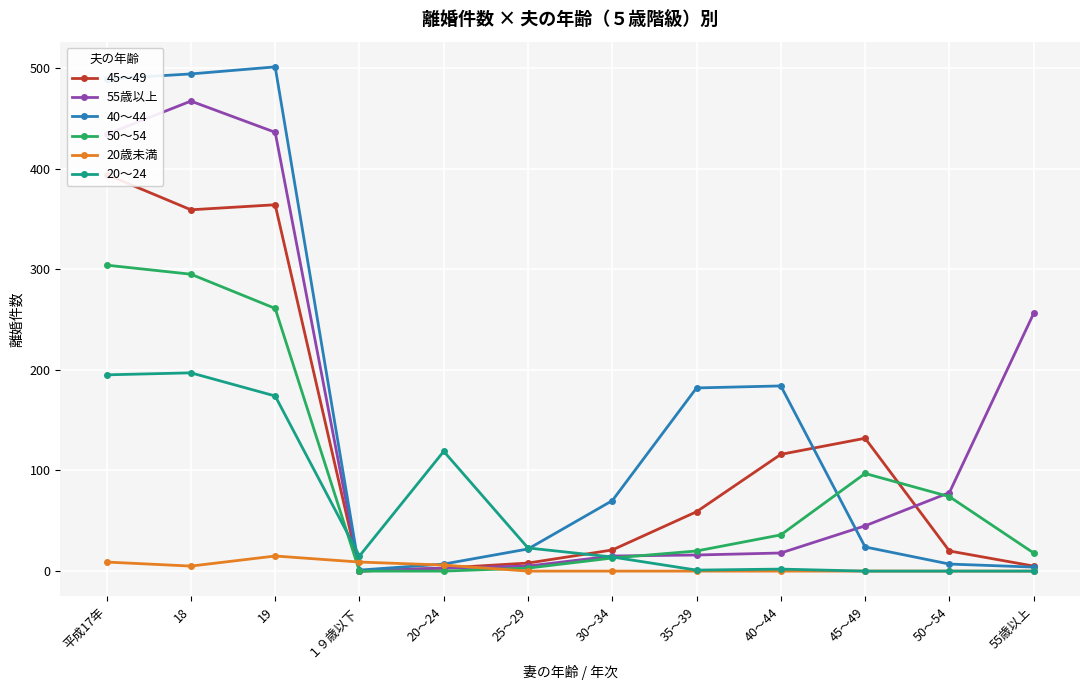

Reading right to left, extract all data points from this chart.

45～49: 55歳以上=5	50～54=20	45～49=132	40～44=116	35～39=59	30～34=21	25～29=8	20～24=3	１９歳以下=0	19=364	18=359	平成17年=394
55歳以上: 55歳以上=256	50～54=78	45～49=45	40～44=18	35～39=16	30～34=15	25～29=5	20～24=3	１９歳以下=0	19=436	18=467	平成17年=434
40～44: 55歳以上=4	50～54=7	45～49=24	40～44=184	35～39=182	30～34=70	25～29=22	20～24=7	１９歳以下=1	19=501	18=494	平成17年=489
50～54: 55歳以上=18	50～54=74	45～49=97	40～44=36	35～39=20	30～34=13	25～29=3	20～24=0	１９歳以下=0	19=261	18=295	平成17年=304
20歳未満: 55歳以上=0	50～54=0	45～49=0	40～44=0	35～39=0	30～34=0	25～29=0	20～24=6	１９歳以下=9	19=15	18=5	平成17年=9
20～24: 55歳以上=0	50～54=0	45～49=0	40～44=2	35～39=1	30～34=14	25～29=23	20～24=119	１９歳以下=15	19=174	18=197	平成17年=195